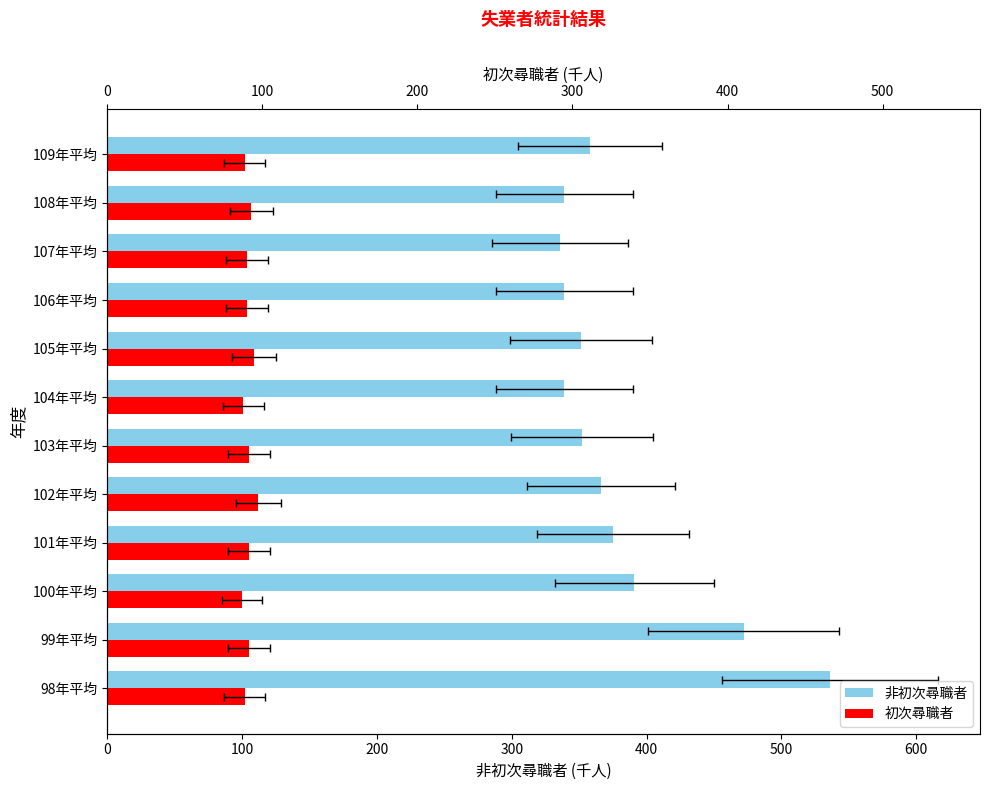

What is the spread (max minus min) of values at 98年平均?

434